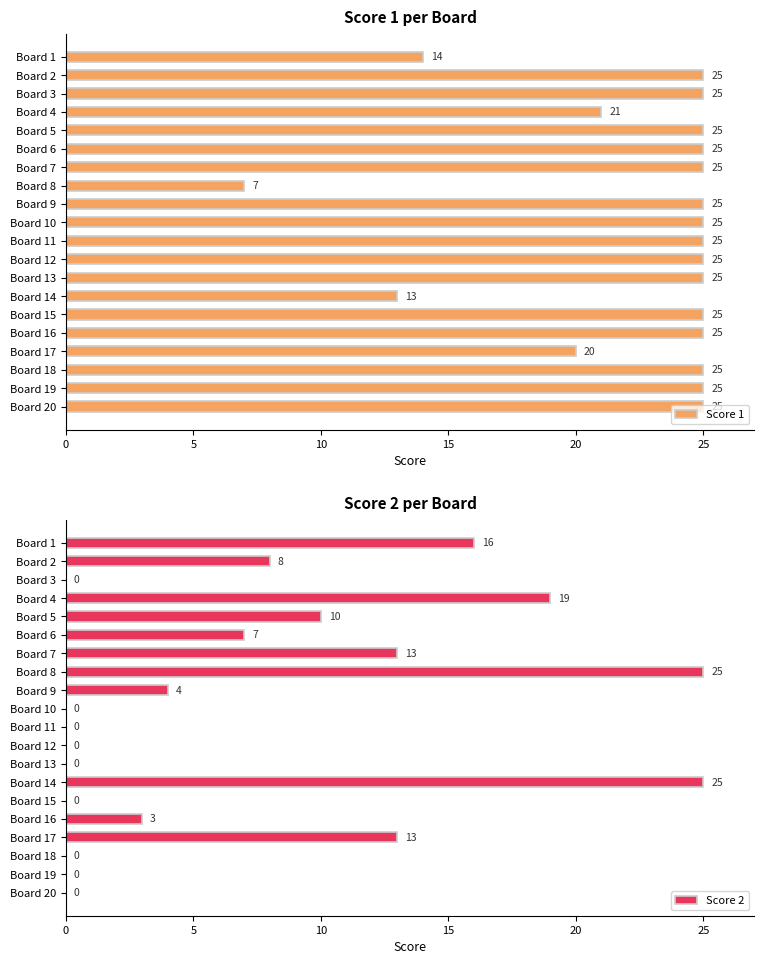

At which label is Score 1 closest to 16?

Board 1